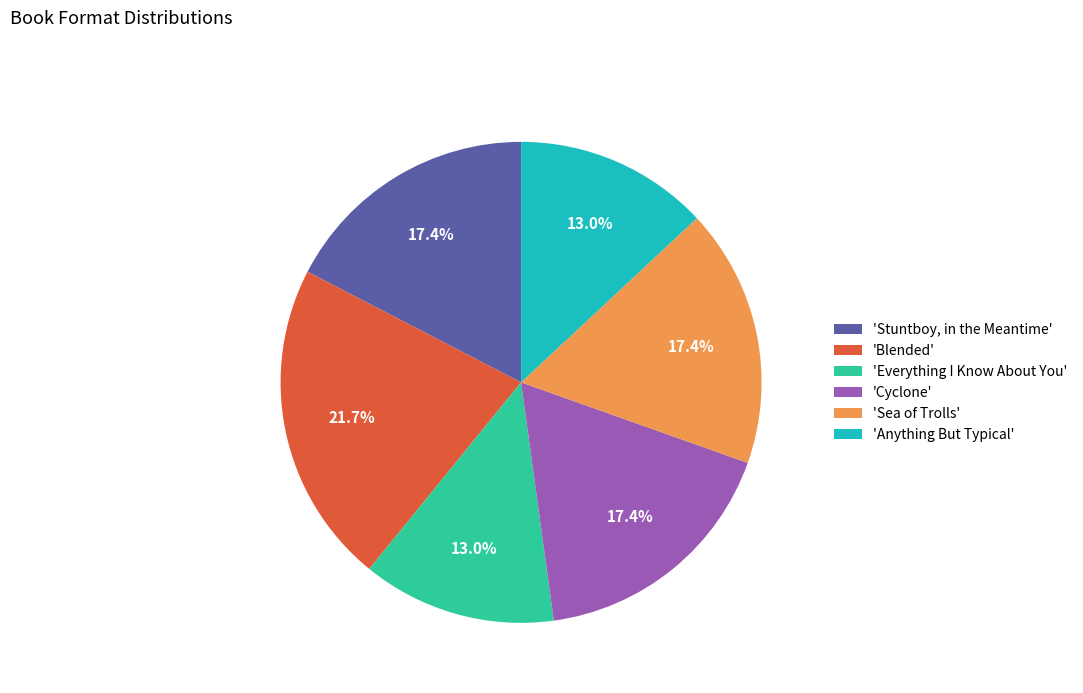

How many slices are in this pie chart?

6